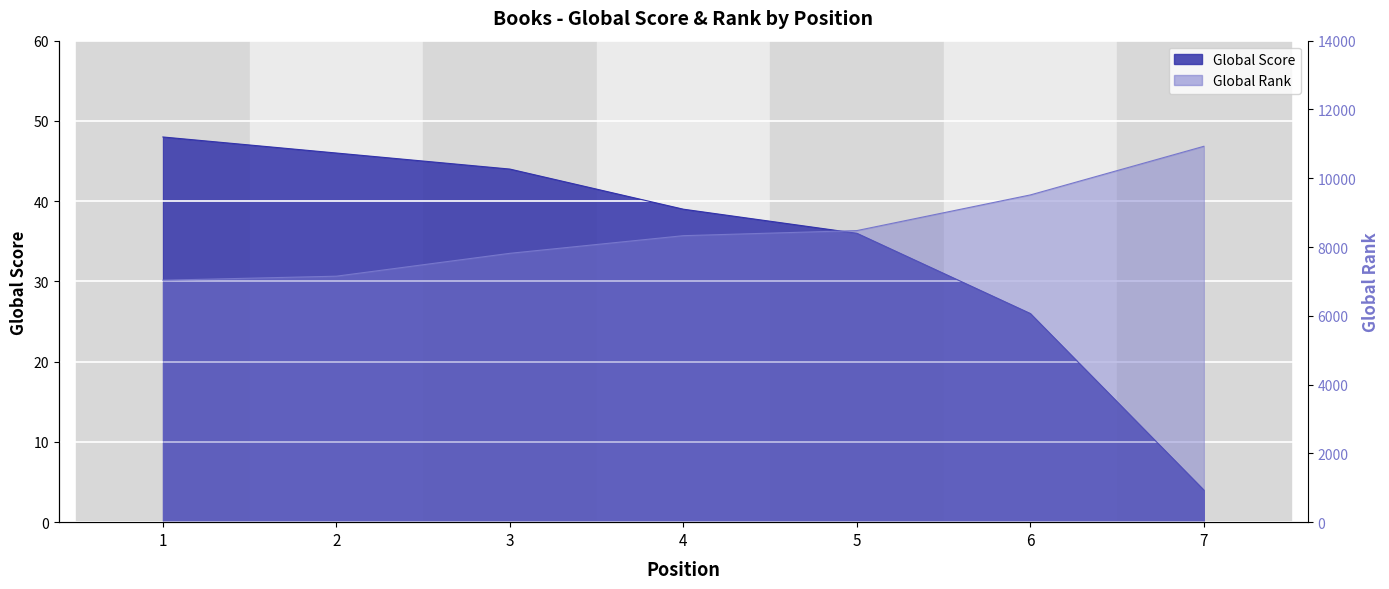

What is the lowest value of the Global Score series?

4